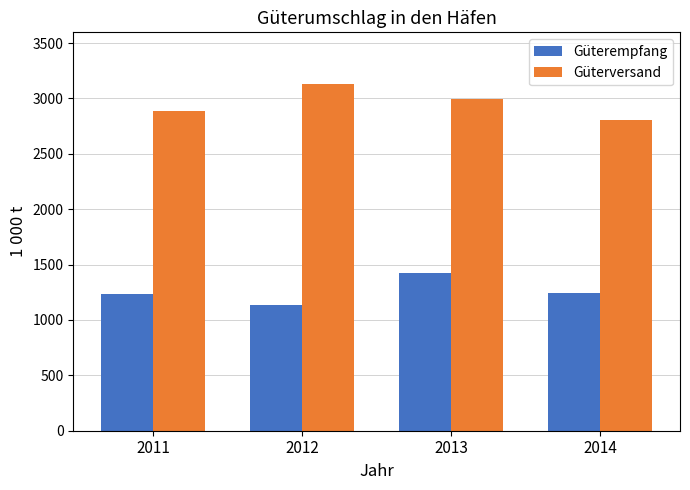

Count the Güterversand values in the range 2886 to 3128.

3